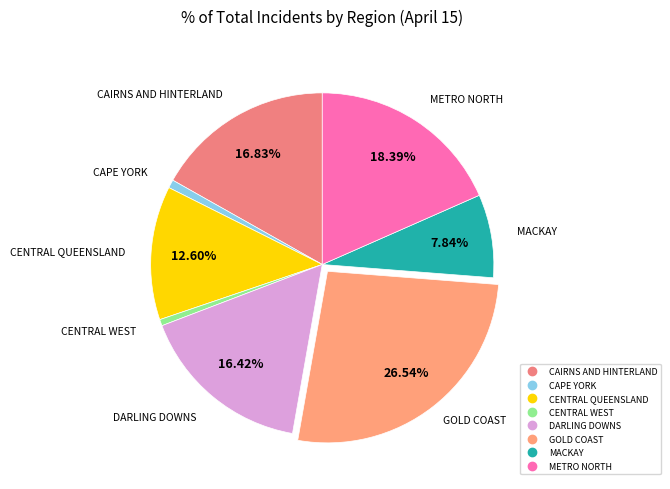

Is there any slice that represents more than half of the pie?

No